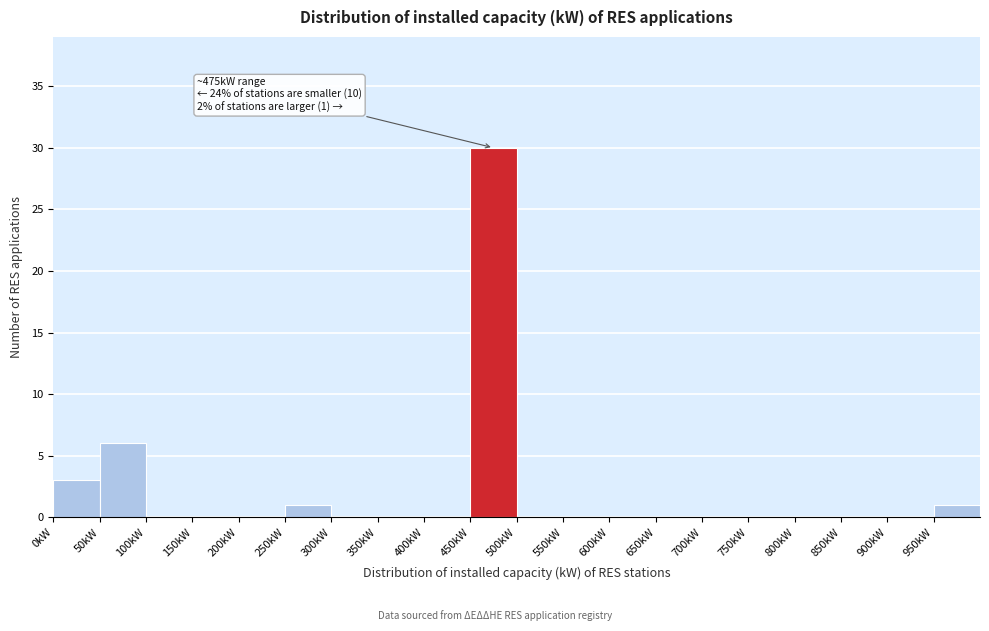

Over which range of the x-axis is the bar tallest?

450 to 500